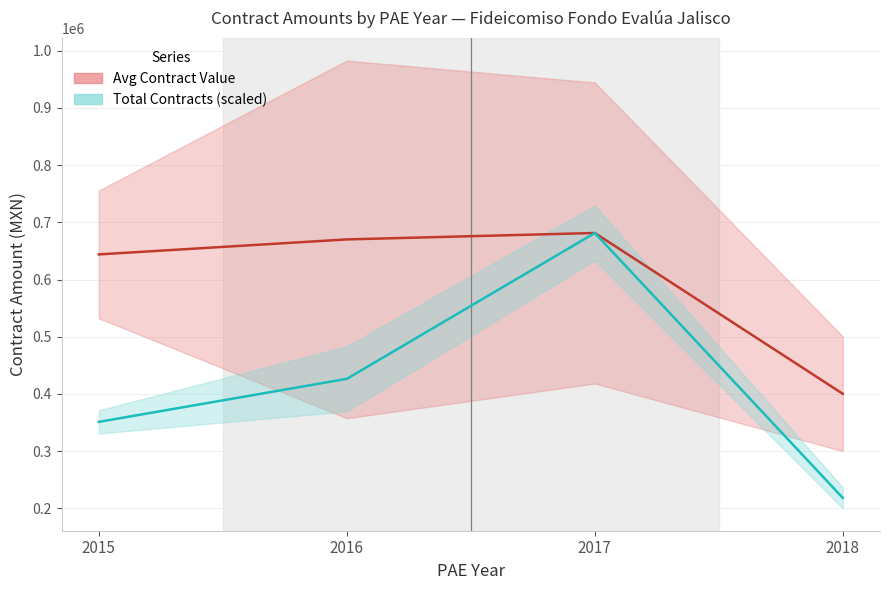

Reading left to right, transcribe all the data shown in this chart.

Avg Contract Value (MXN): 2015=643940.0	2016=670141.4	2017=681371.8	2018=400306.7
Total Contracts (scaled): 2015=351240.0	2016=426453.6	2017=681371.8	2018=218349.1